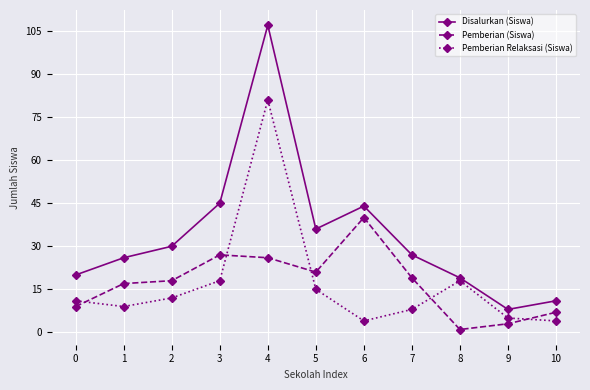

How many interior local peaks does the Pemberian Relaksasi (Siswa) series have?

2